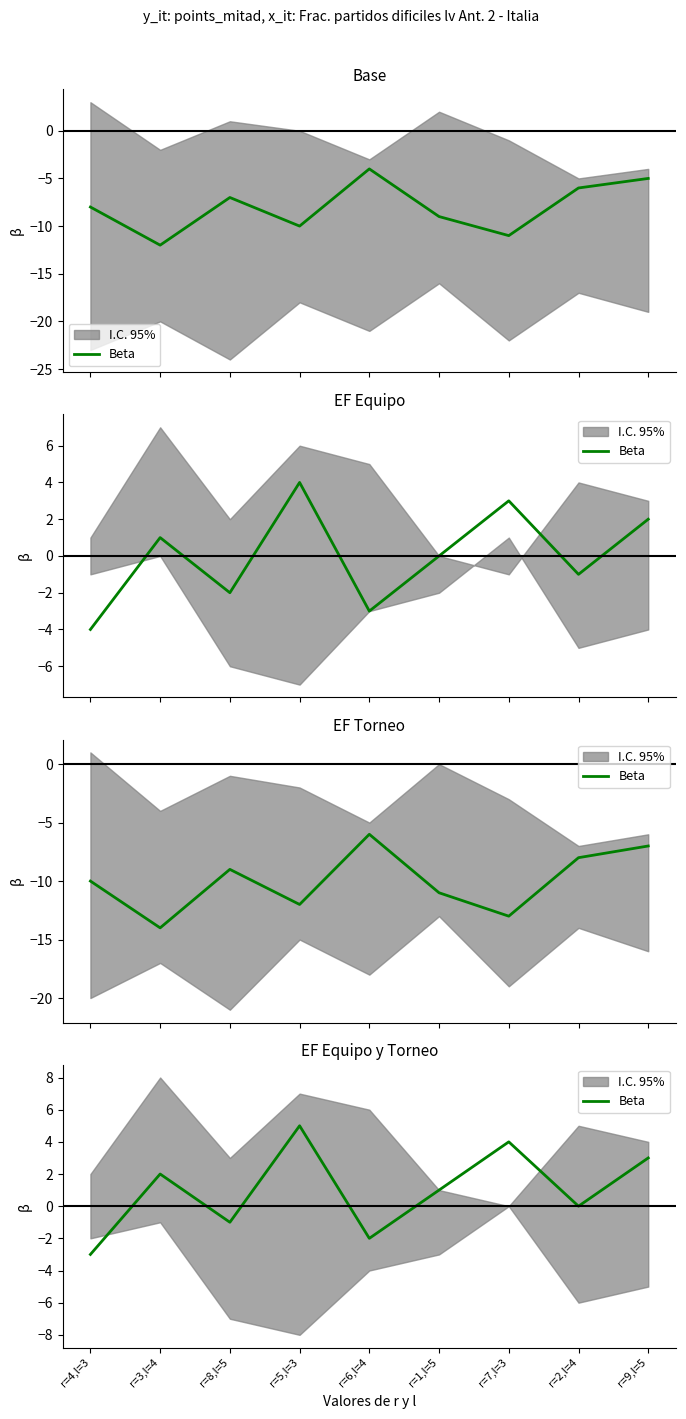

The value at r=5,l=3 is 5. True or false?

True